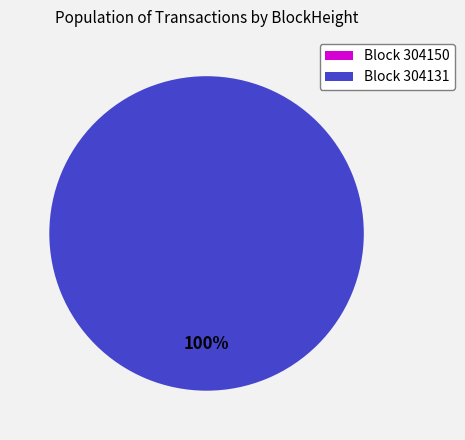

What is the change in value from 304150 to 304131?

+1